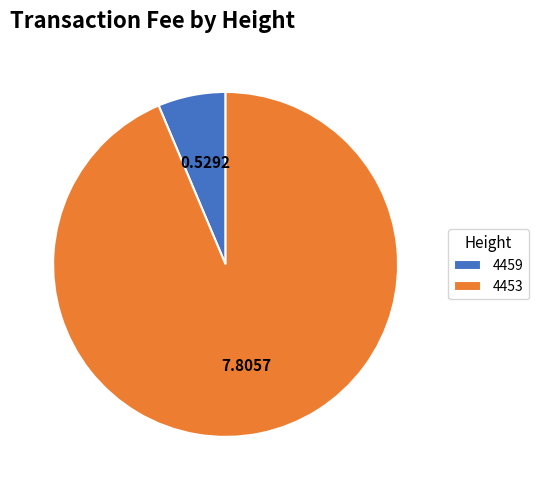

Is the sum of 4453 and 4459 greater than half?

Yes